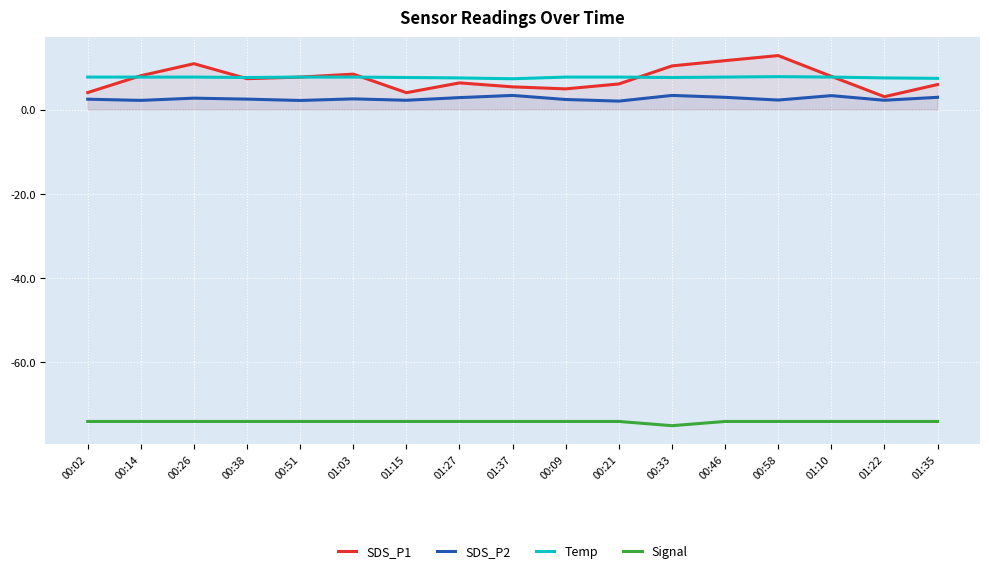

How many values in the Signal series are below -74?

1